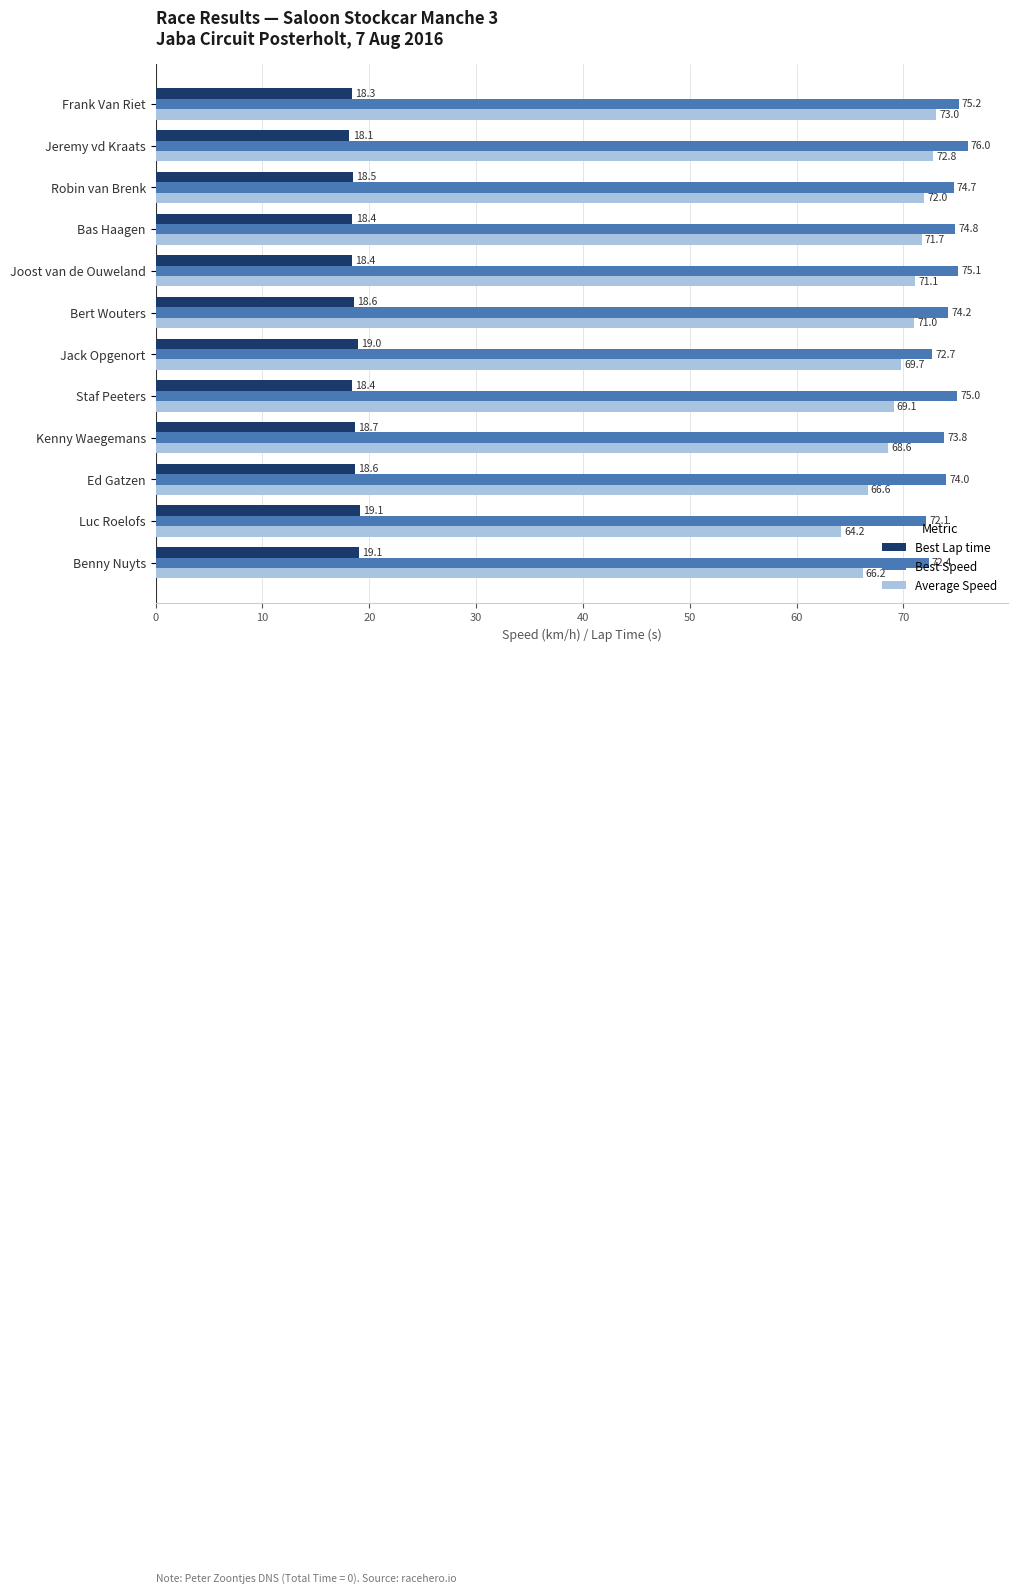

At how many categories does at least one series exceed 69?

12